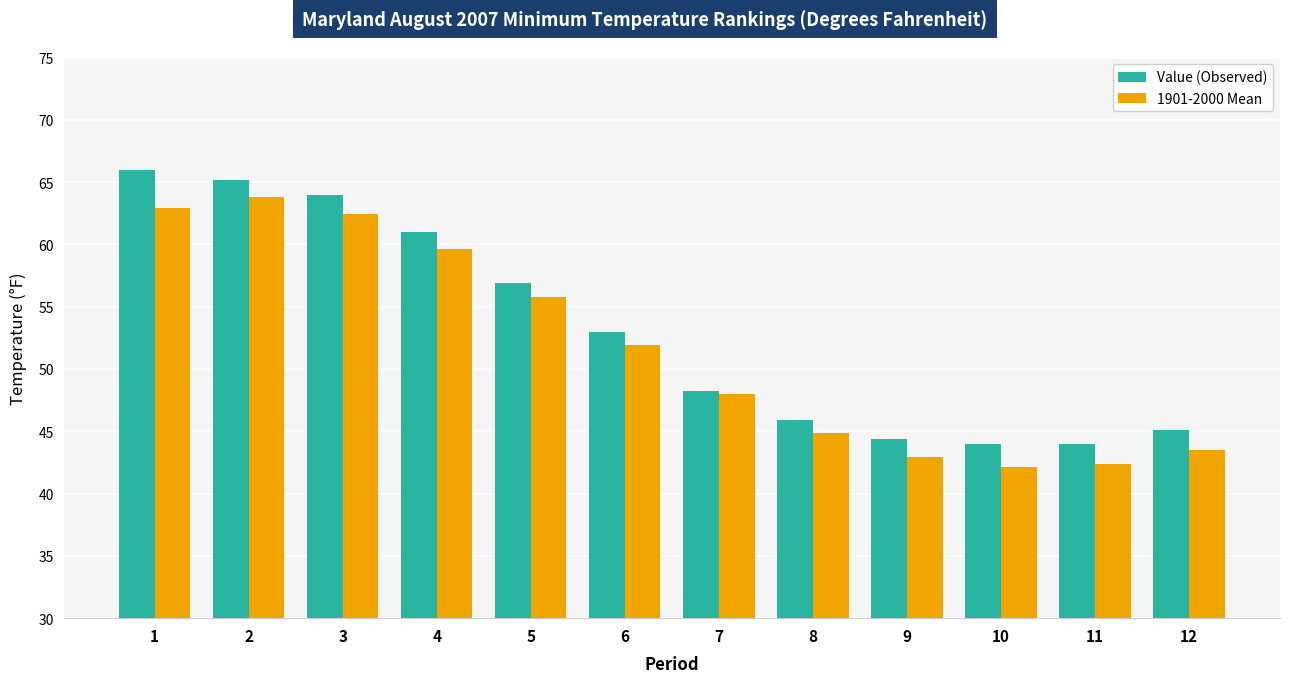

What is the sum of all 1901-2000 Mean values?

620.2